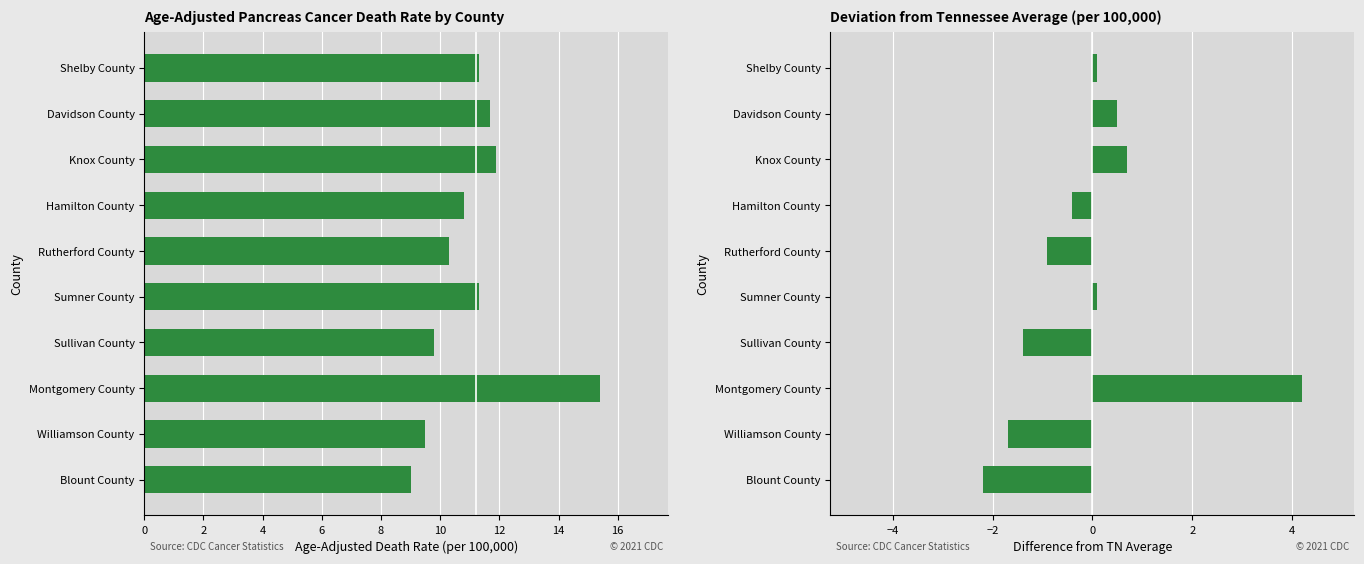

How many values in the Deviation from TN Average series are below 0?

5